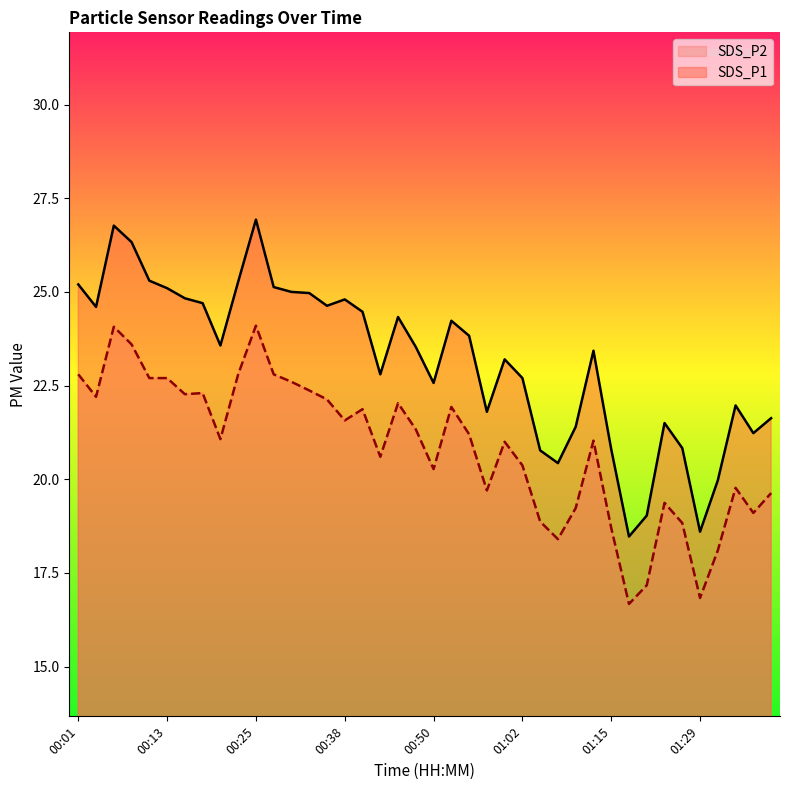

What is the label of the 34th point from the left?

01:23